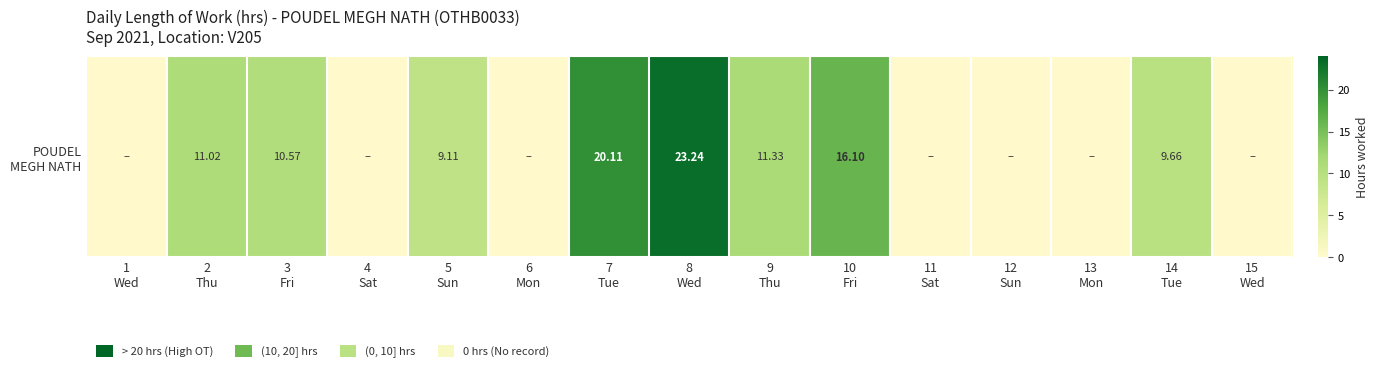

Which label corresponds to the smallest value in the chart?

1
Wed